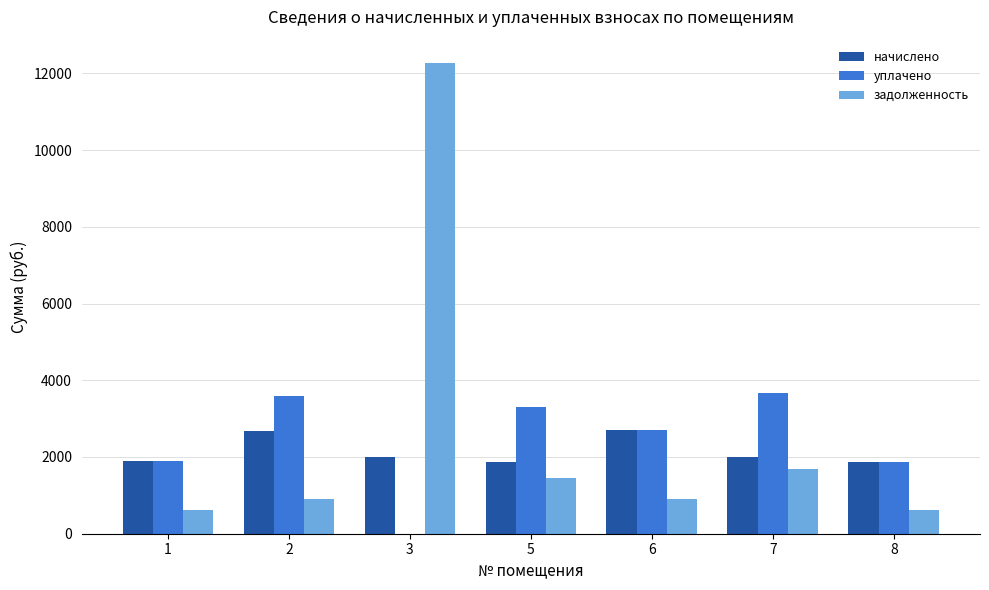

At which category is the sum across all series the highest?

3